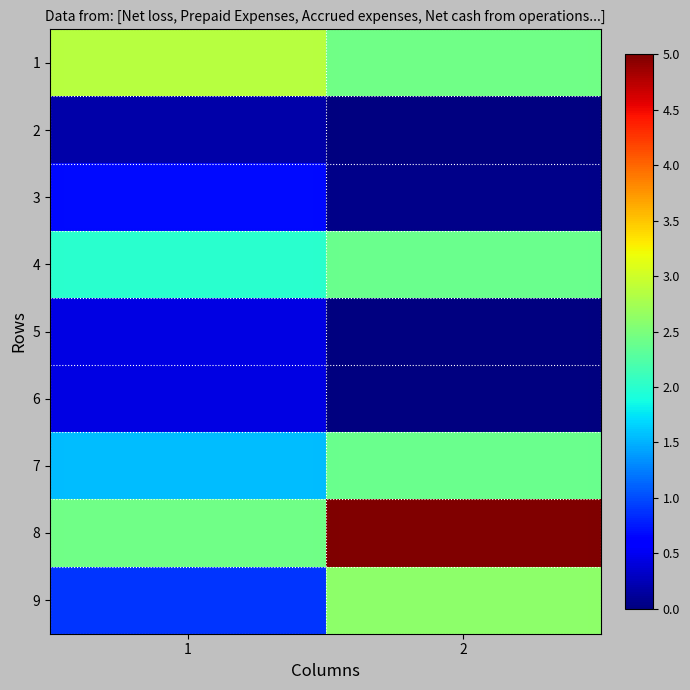

Which series changed the most between 1 and 2?

8